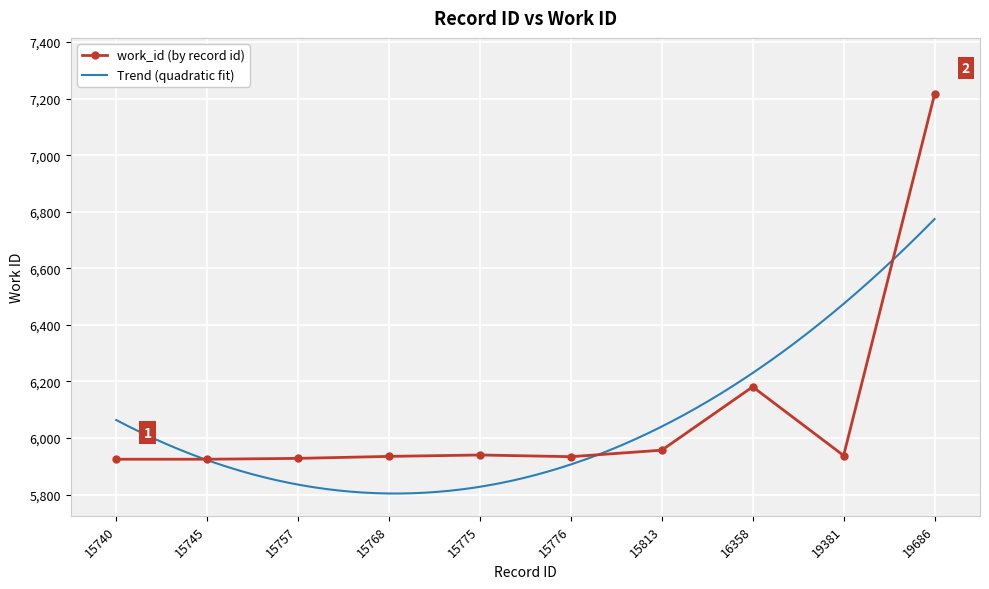

Where is the data nearest to the value 6570?

16358